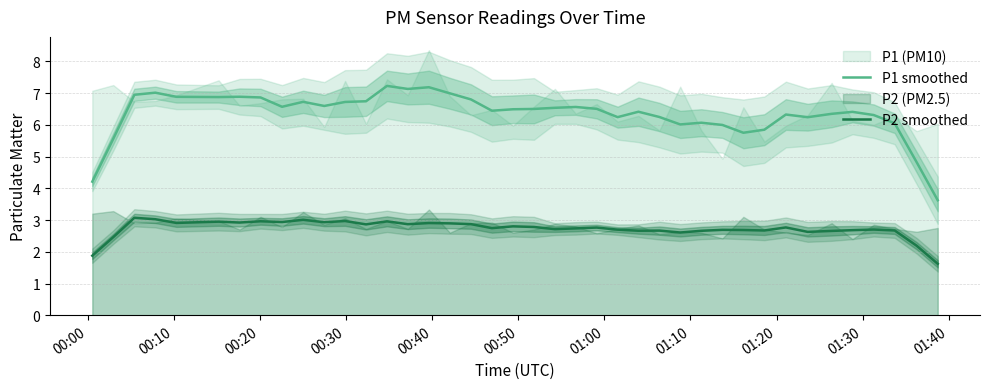

True or false: P1 smoothed and P2 smoothed intersect in this chart.

False